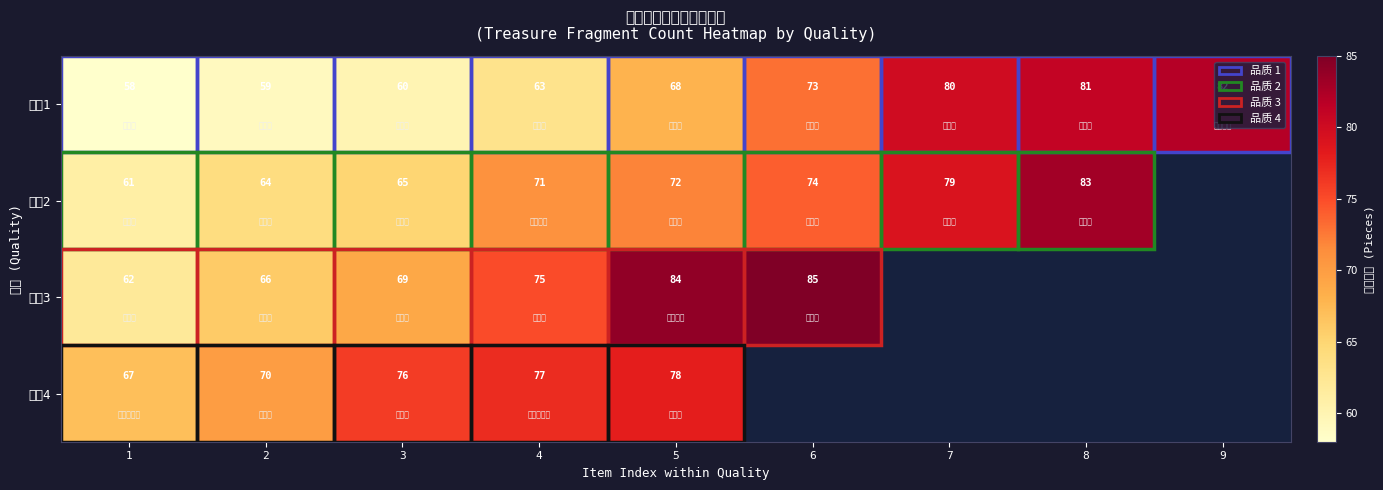

What is the spread (max minus min) of values at 2?

11